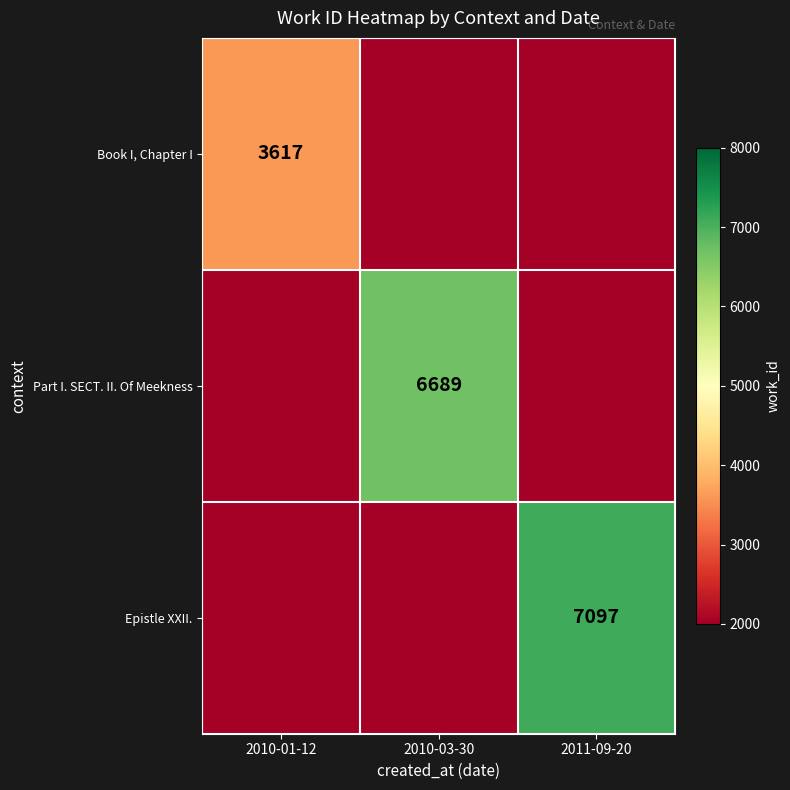

The Part I. SECT. II. Of Meekness series shows 6689 at 2010-03-30. True or false?

True